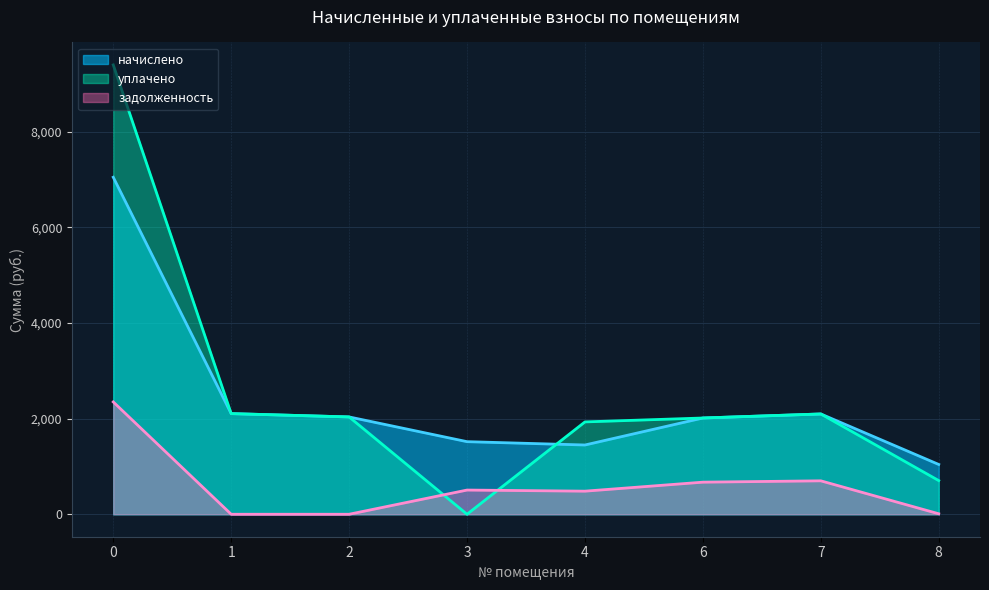

How many interior local valleys does the начислено series have?

1